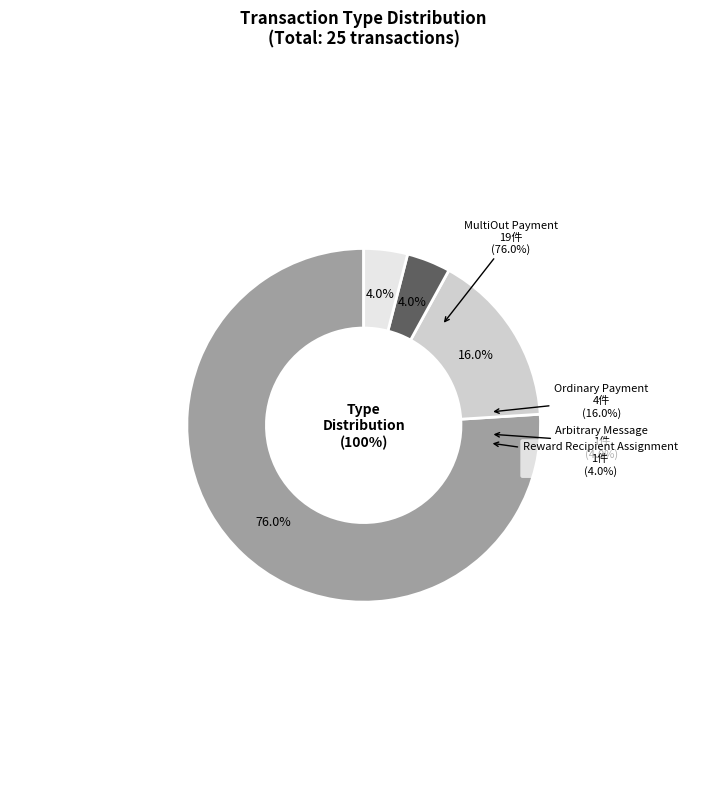

How many segments does this pie chart have?

4